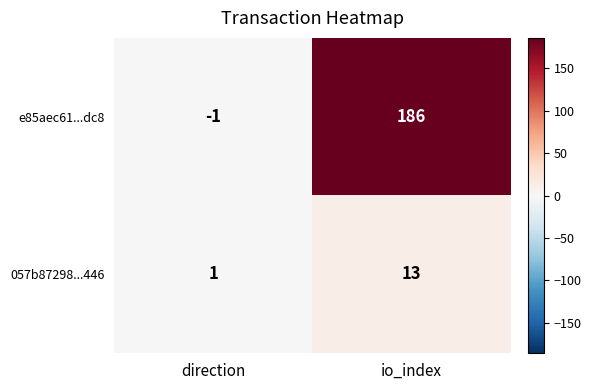

Is it true that e85aec61...dc8 equals 257 at io_index?

False